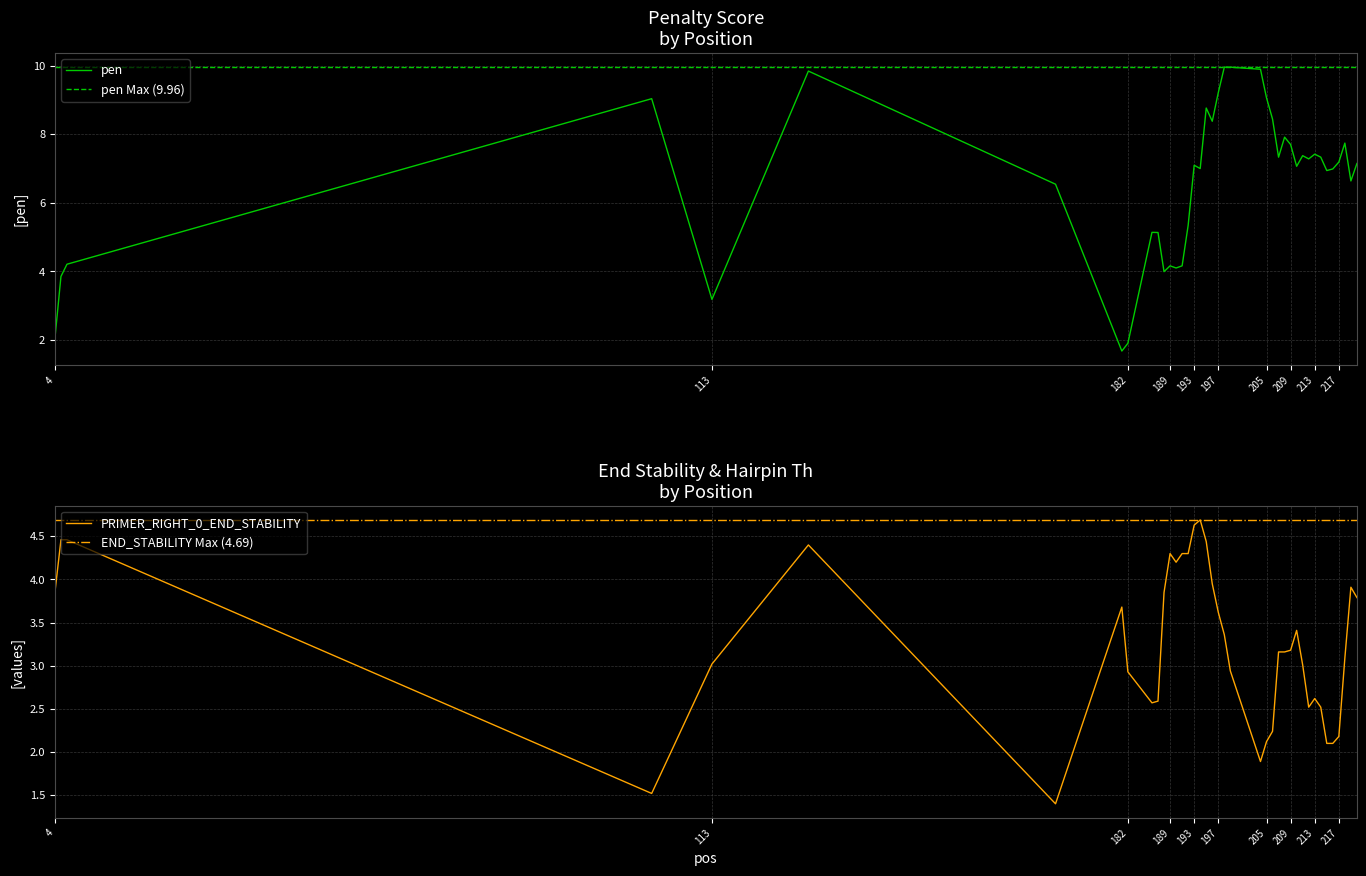

What is the highest value of the pen series?

10.0